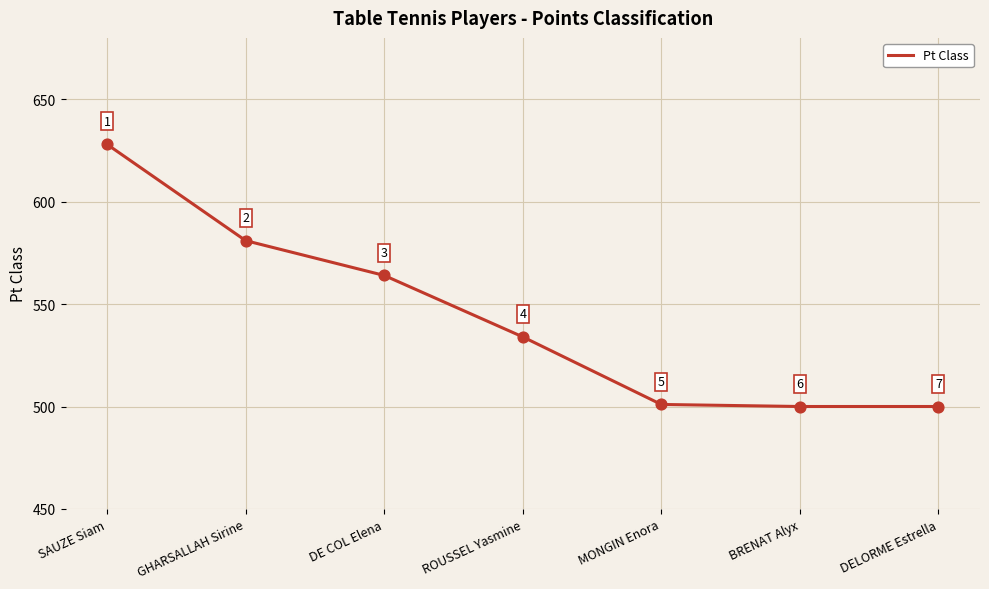

Between MONGIN Enora and DE COL Elena, which is larger?

DE COL Elena